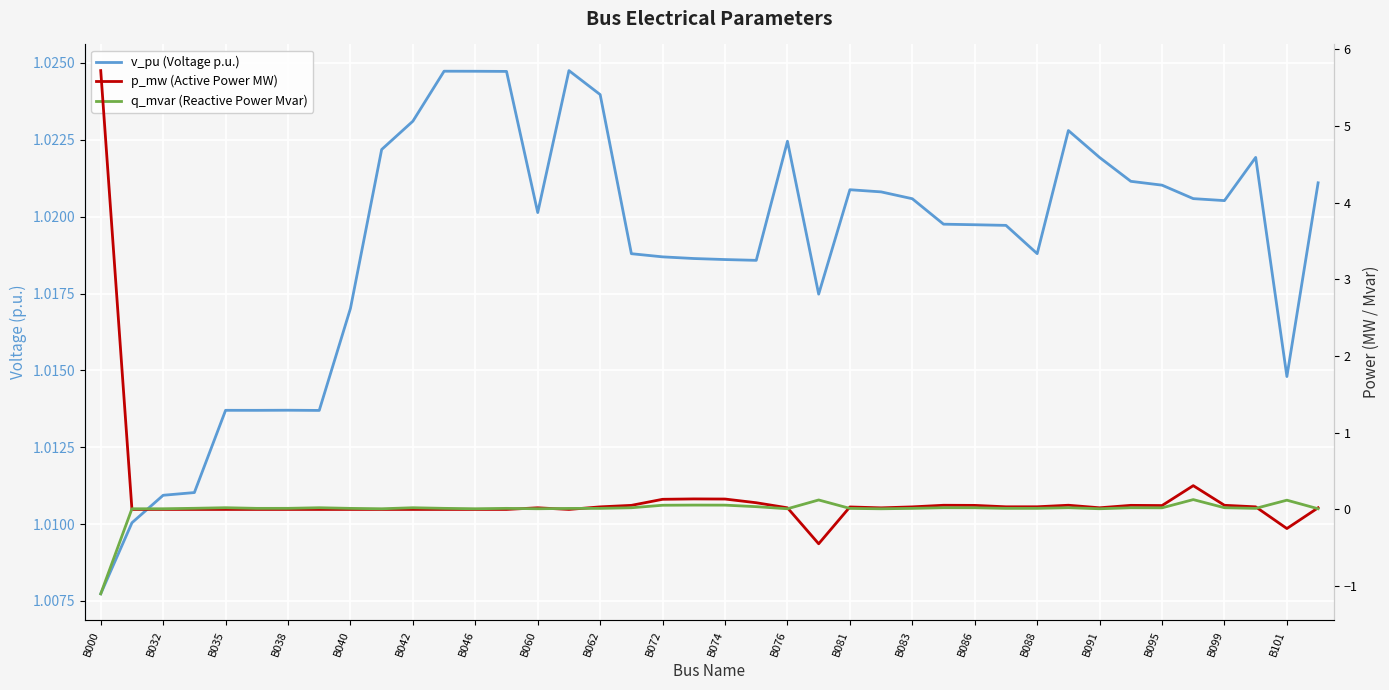

Is this an area chart (filled region under the line)?

No